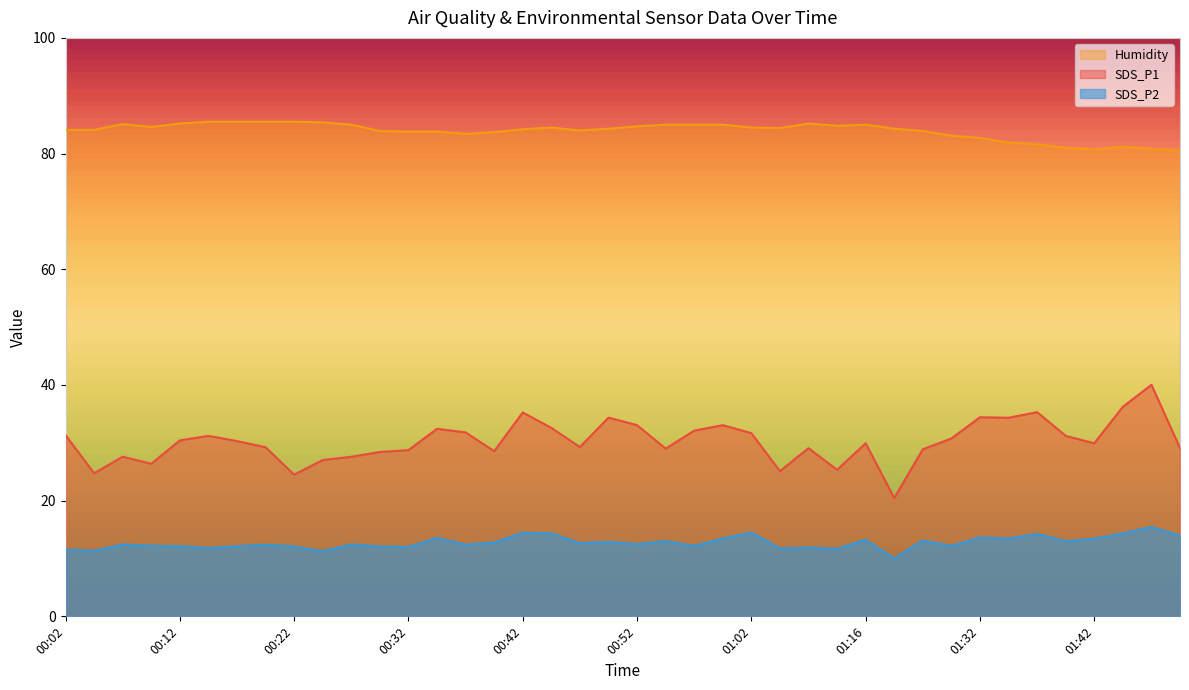

What is the spread (max minus min) of values at 00:37?

71.0